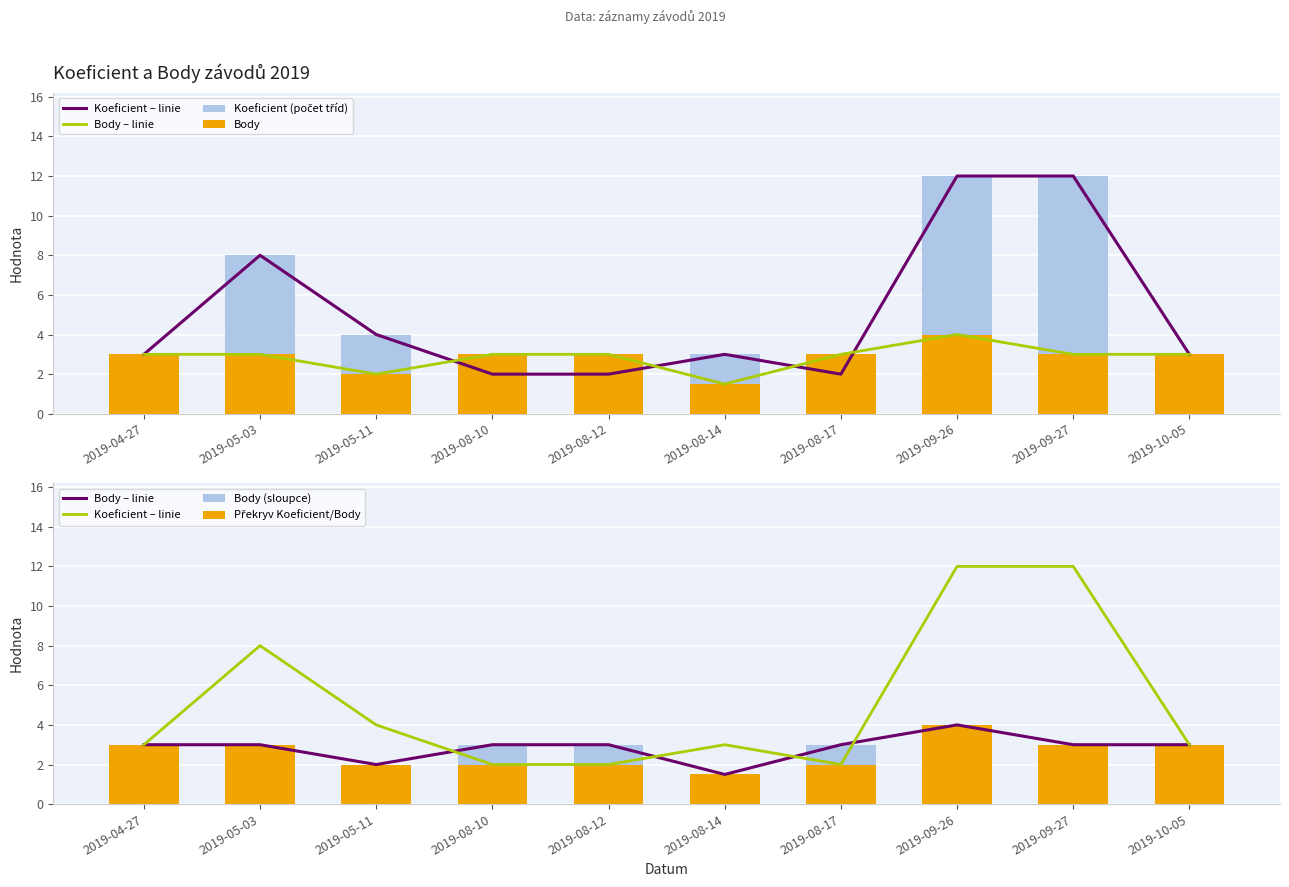

Is it true that Body equals 4.0 at 2019-09-26?

True